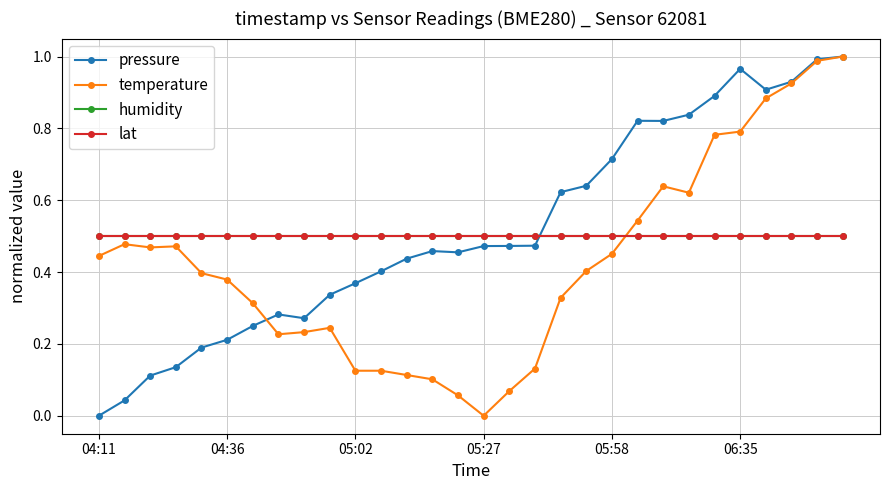

Does the chart have visible grid lines?

Yes